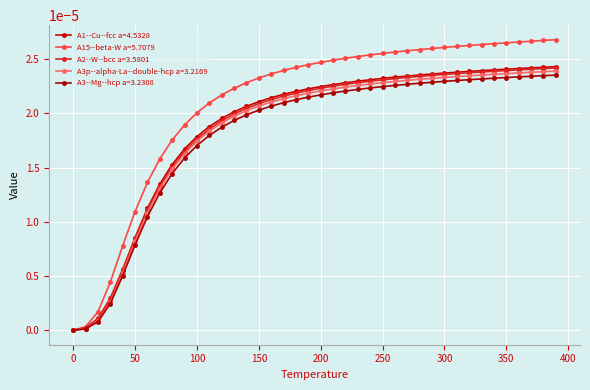

True or false: A1--Cu--fcc a=4.5328 has more than 1 interior local peaks.

False